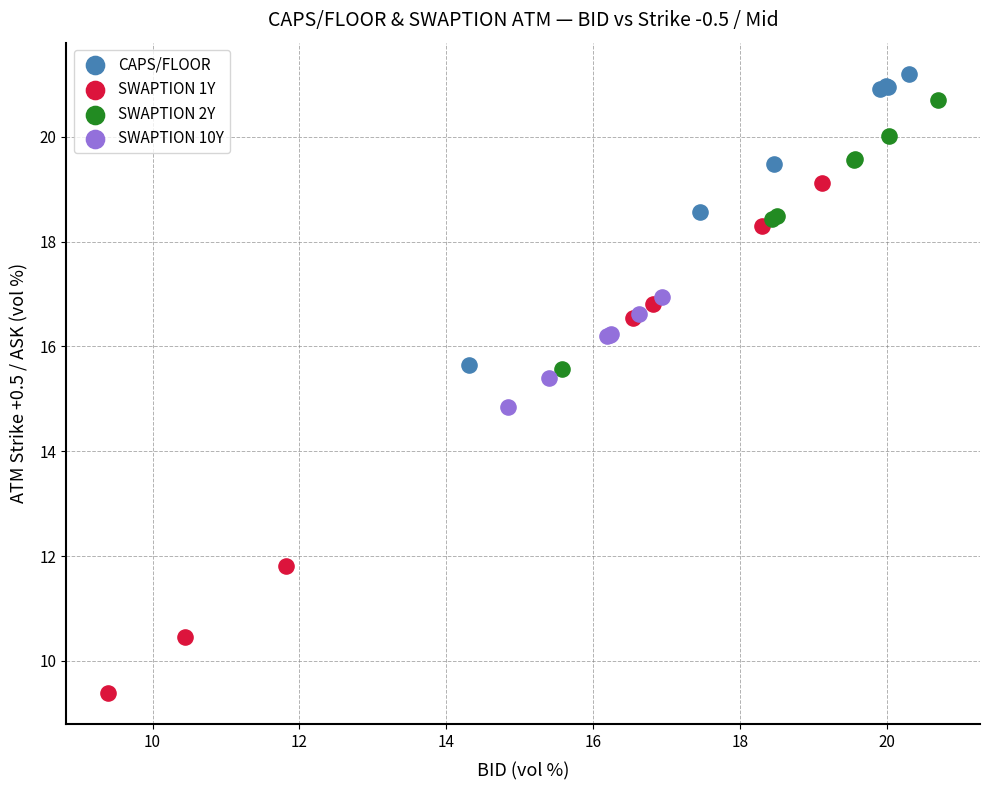

Which series contains the lowest Y value?

SWAPTION 1Y